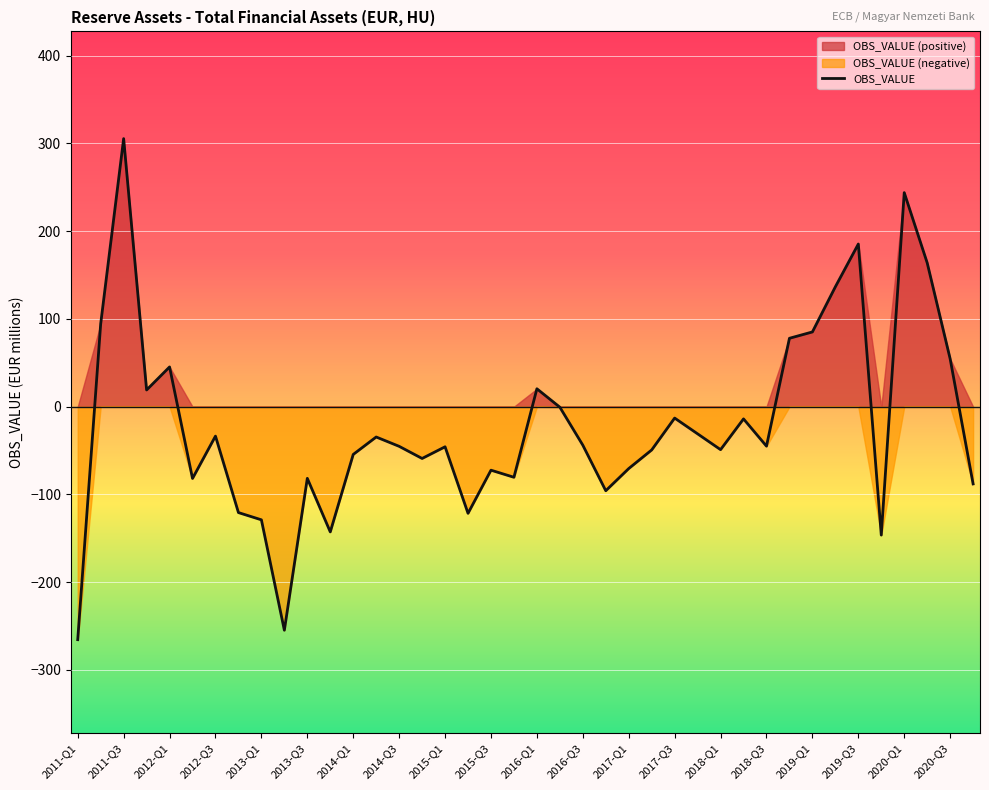

Which category has the highest value in the OBS_VALUE series?

2011-Q3